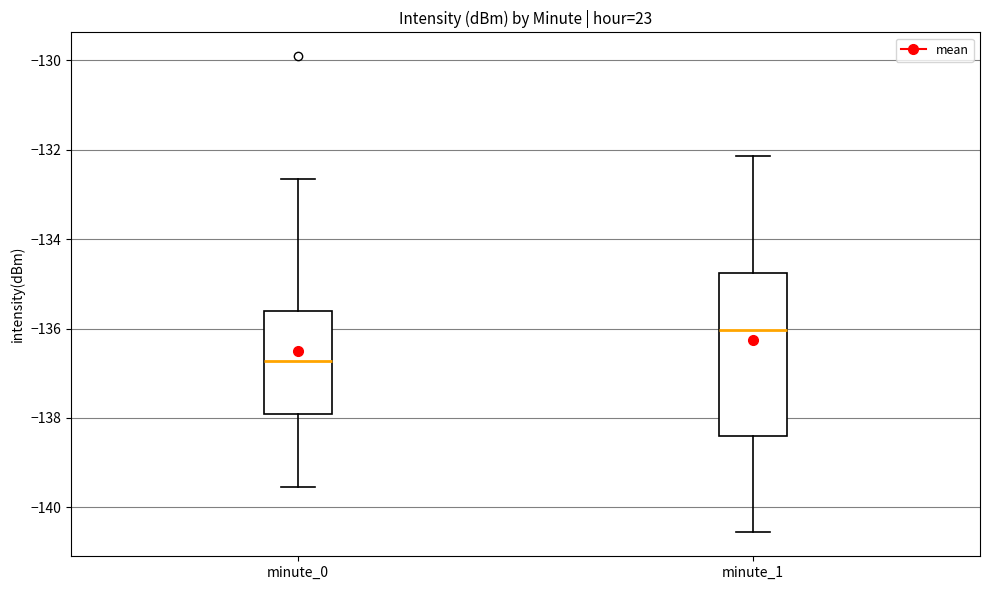

Which box is the tallest, from its lower edge to its upper edge?

minute_1